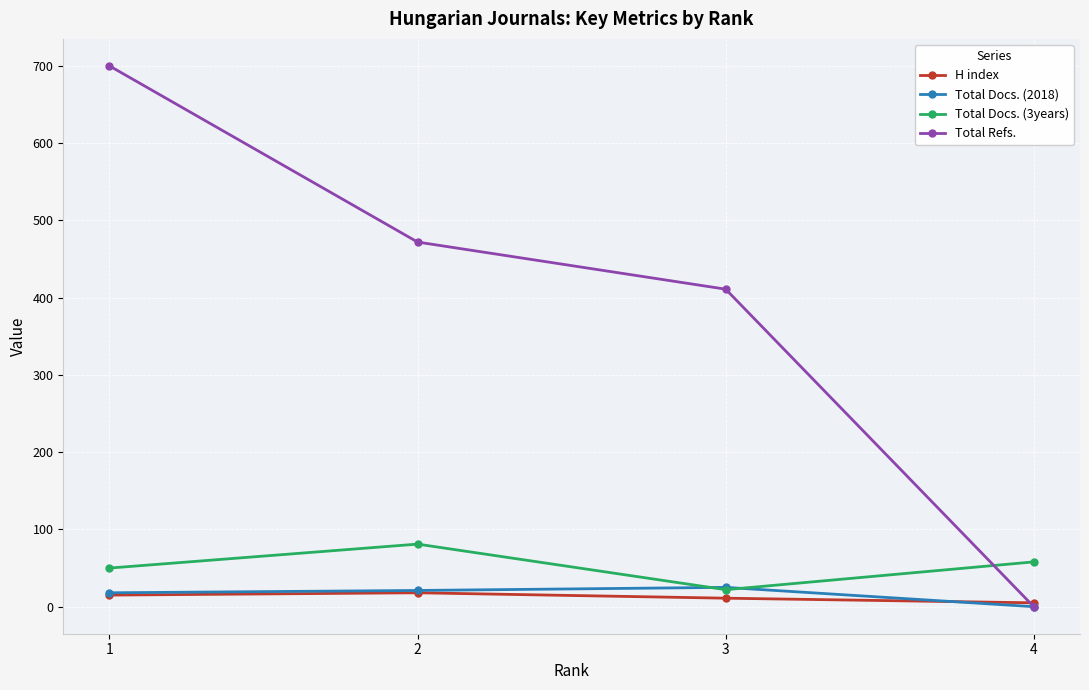

Between 3 and 4, which series saw the biggest shift?

Total Refs.